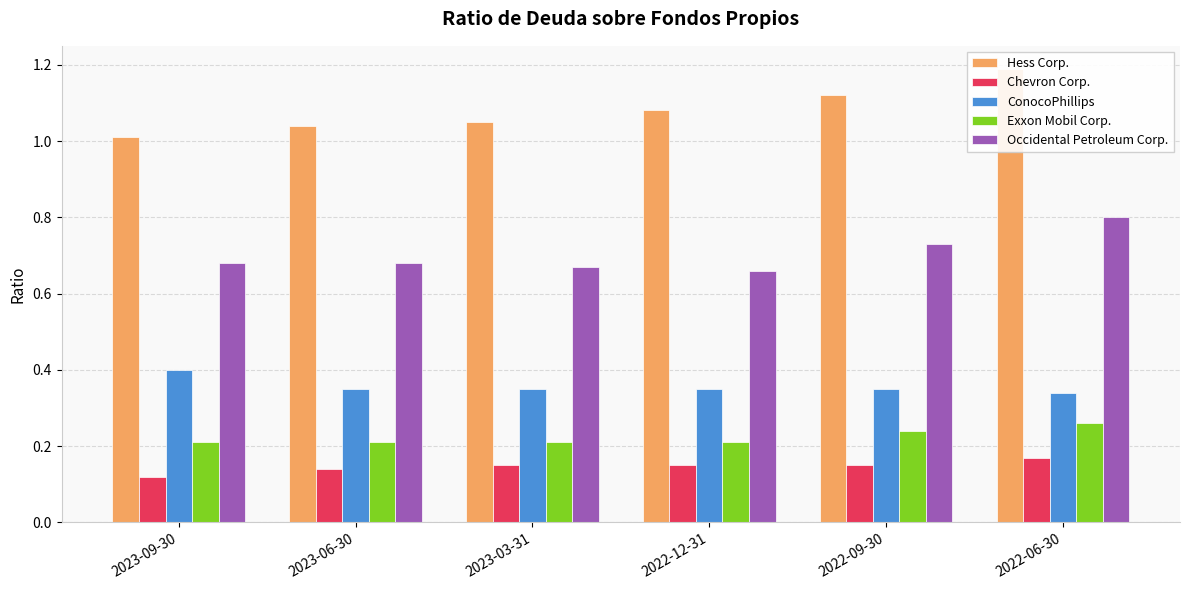

What is the greatest value displayed?

1.2